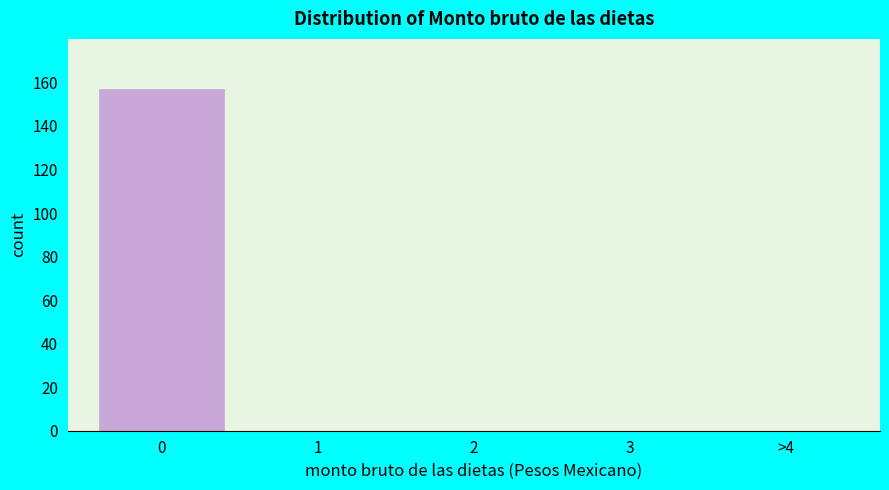

Reading left to right, what are all the values shown in this chart?

0=157	1=0	2=0	3=0	>4=0